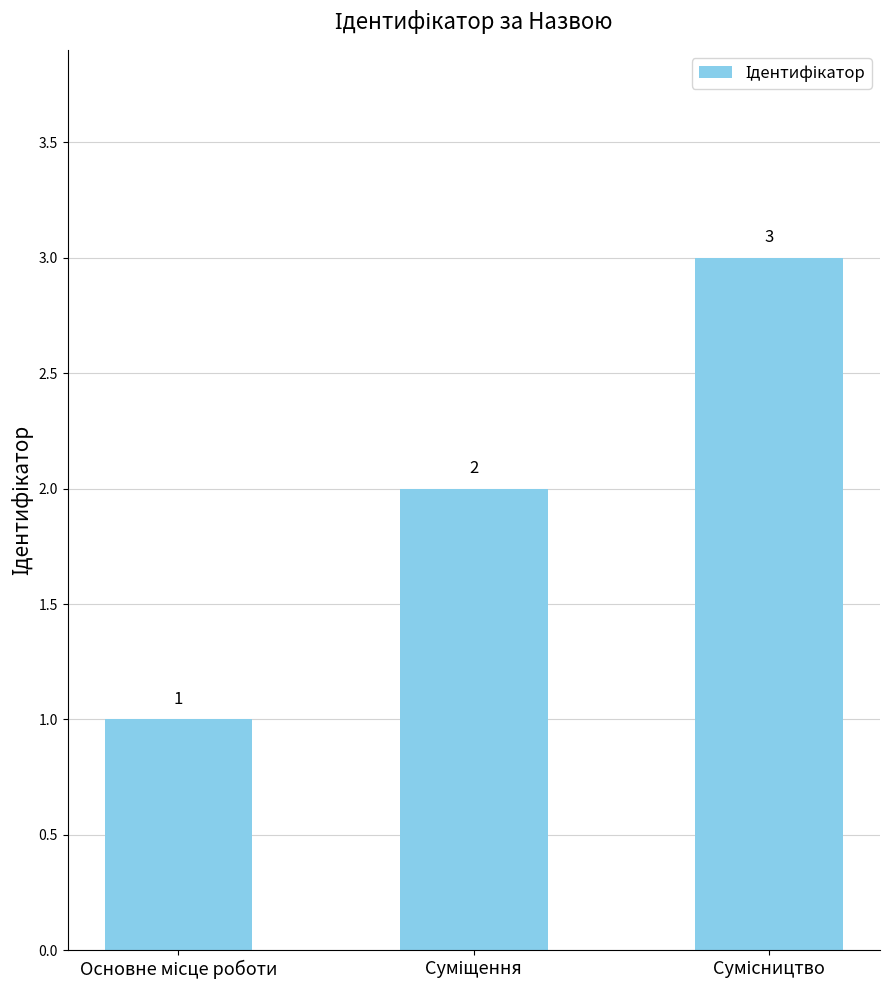

What is the difference between the maximum and minimum values?

2